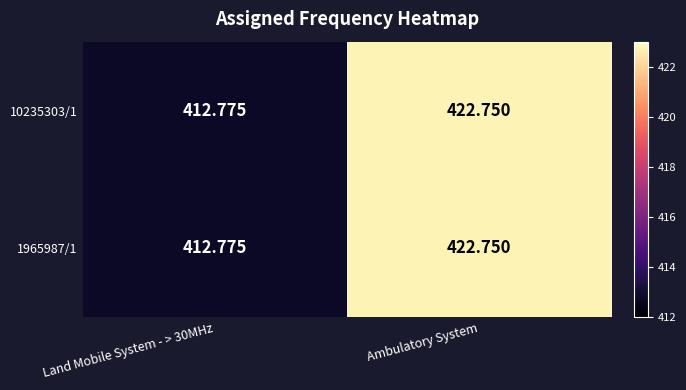

At which category is the sum across all series the highest?

Ambulatory System